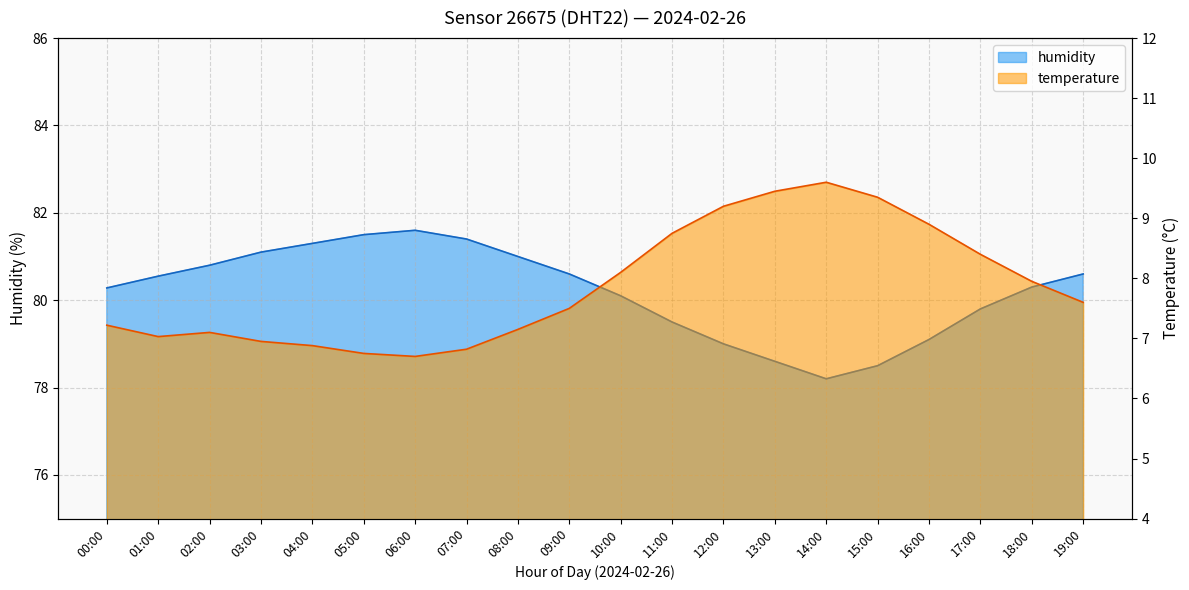

The value of humidity at 07:00 is 53.3. True or false?

False